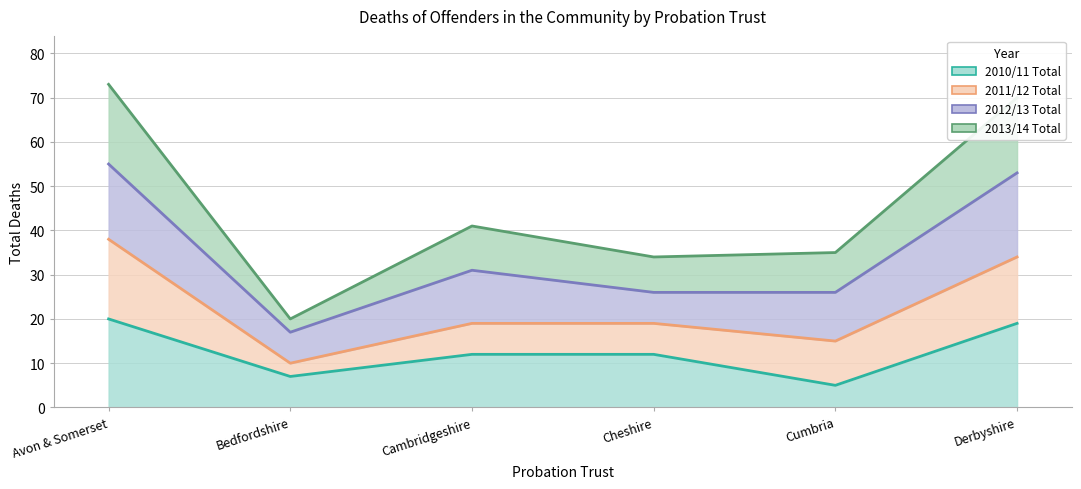

Does the chart display data point markers on the line(s)?

No